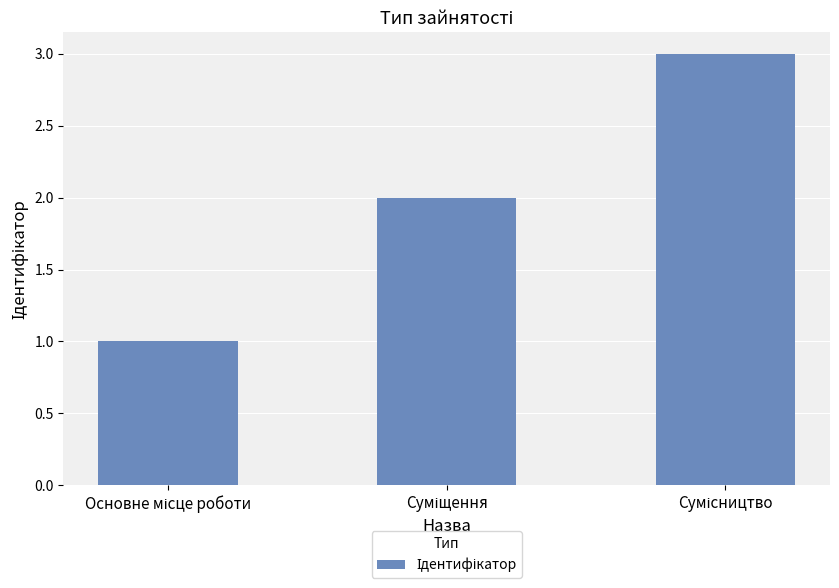

What is the greatest value displayed?

3